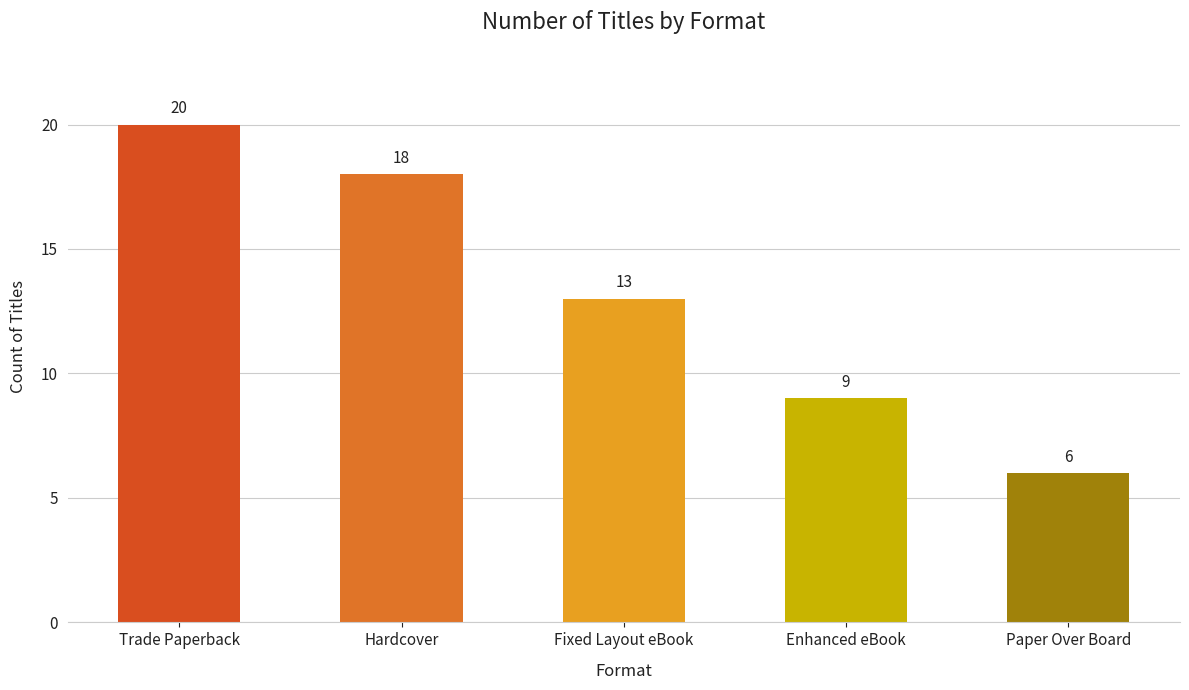

What is the label of the 5th bar from the right?

Trade Paperback